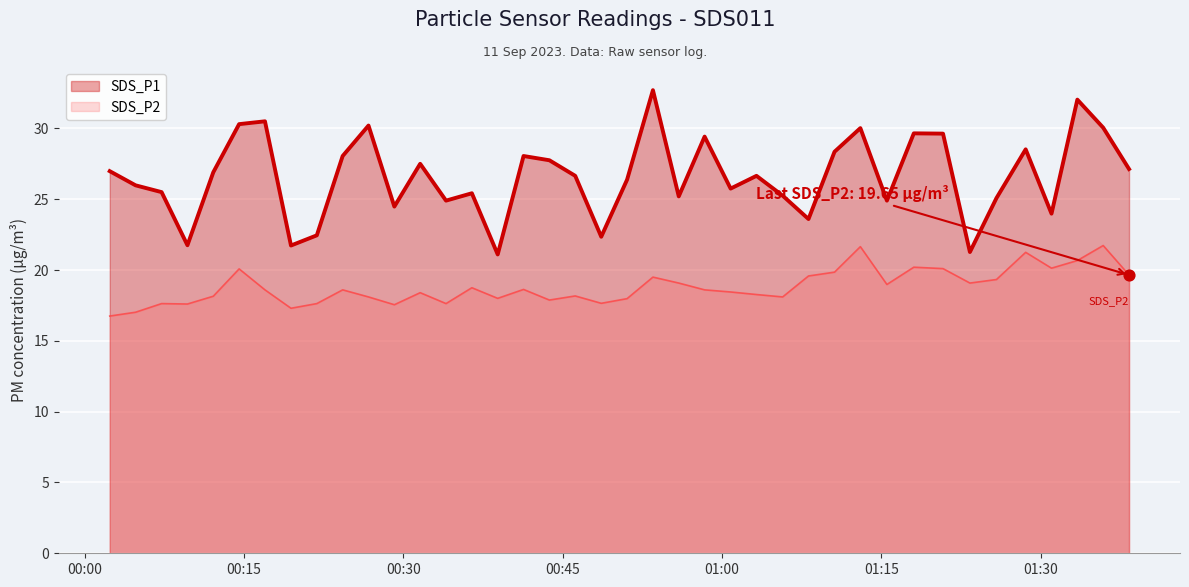

Which series has the largest total across all categories?

SDS_P1